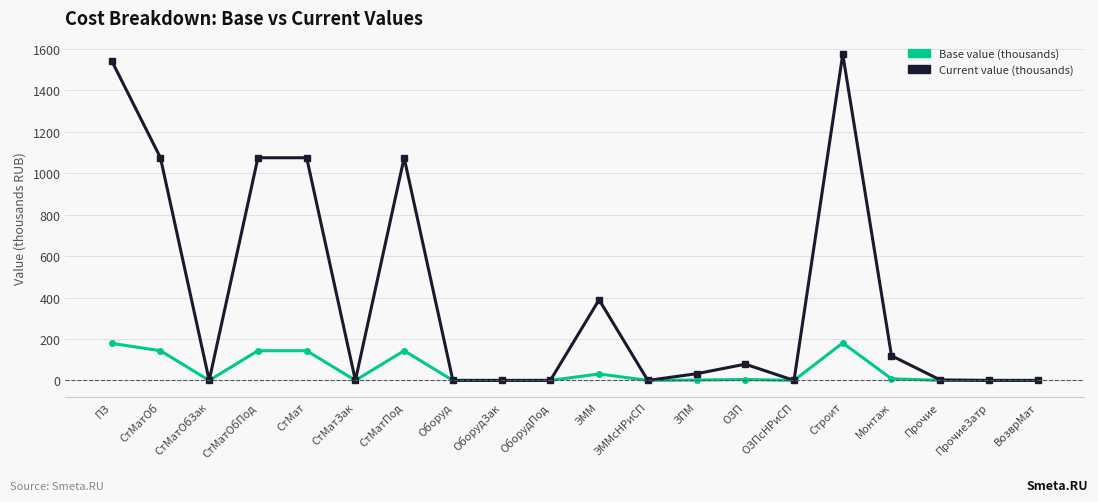

True or false: Base value (thousands) has more than 2 points higher than both neighbors.

True